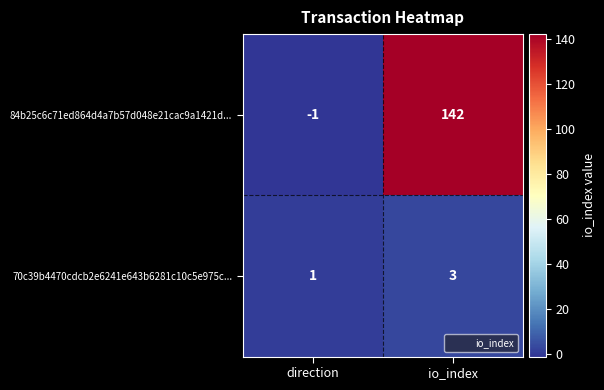

The 84b25c6c71ed864d4a7b57d048e21cac9a1421d... series shows -1 at direction. True or false?

True